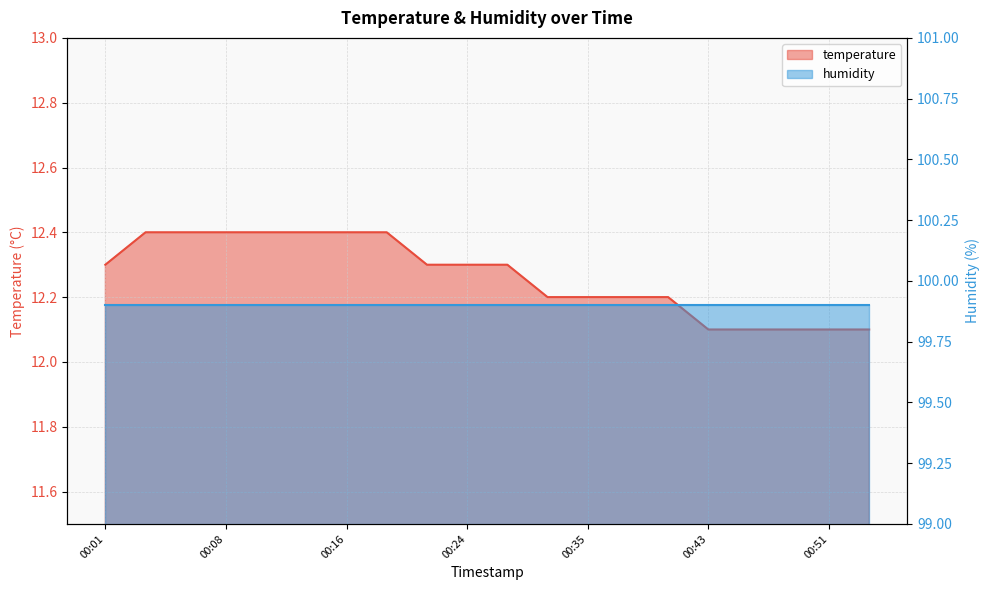

Reading left to right, what are all the values shown in this chart?

00:01=12.3	00:03=12.4	00:06=12.4	00:08=12.4	00:11=12.4	00:13=12.4	00:16=12.4	00:18=12.4	00:21=12.3	00:24=12.3	00:29=12.3	00:32=12.2	00:35=12.2	00:37=12.2	00:40=12.2	00:43=12.1	00:45=12.1	00:48=12.1	00:51=12.1	00:53=12.1